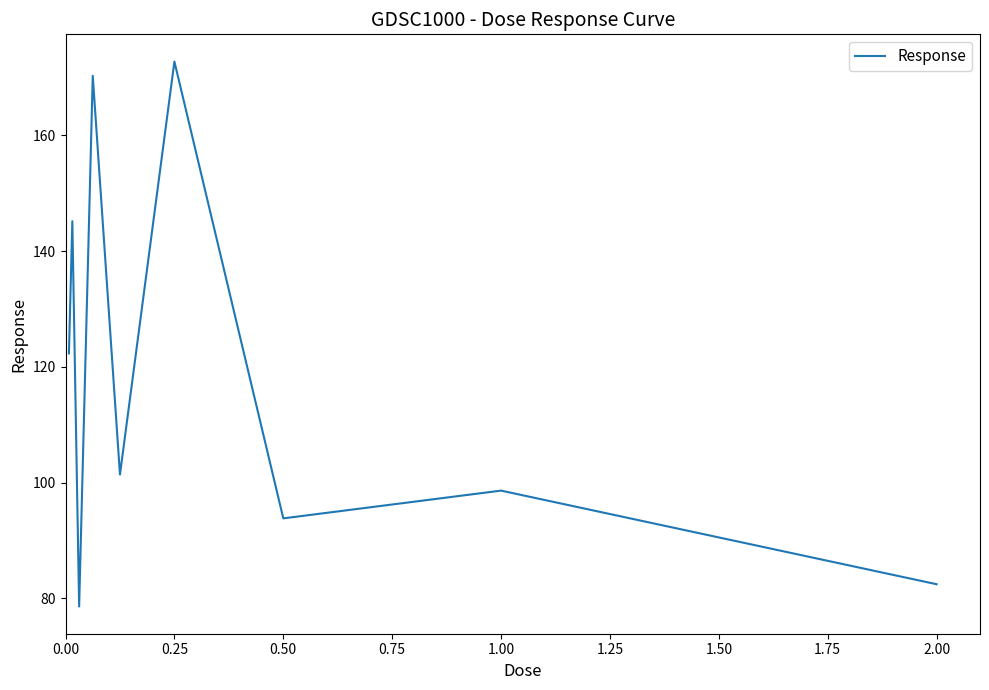

What is the difference between the maximum and minimum values?

94.1